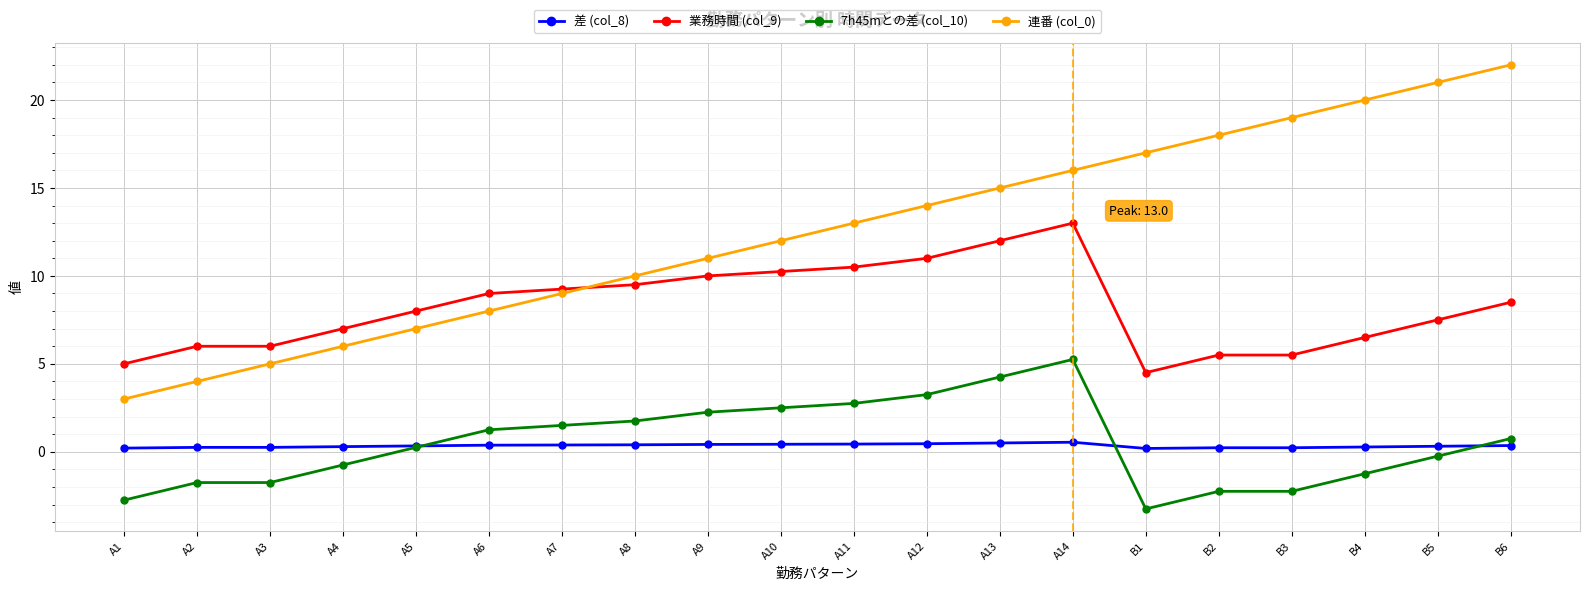

List the series in order of their peak value, highest first.

連番 (col_0), 業務時間 (col_9), 7h45mとの差 (col_10), 差 (col_8)